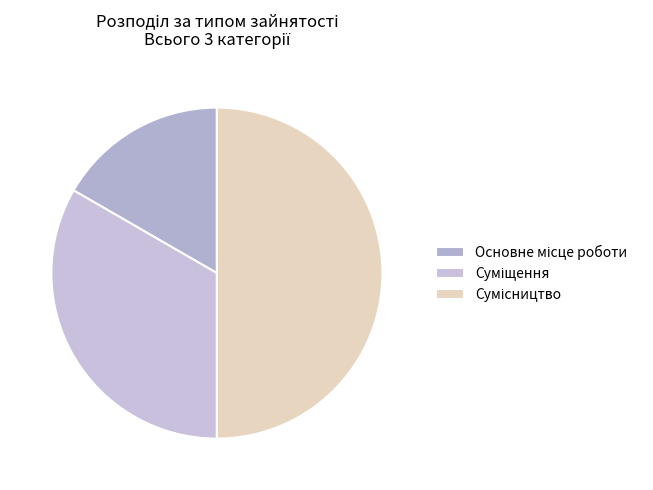

Is it true that Основне місце роботи is 7% of the pie?

False